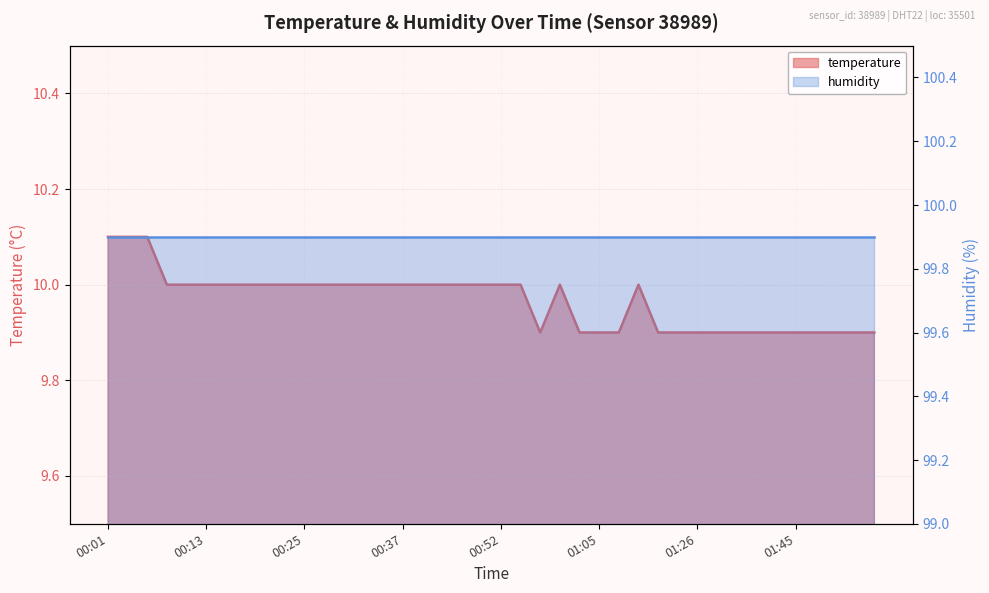

Reading right to left, what are all the values shown in this chart?

01:55=9.9	01:52=9.9	01:50=9.9	01:47=9.9	01:45=9.9	01:42=9.9	01:40=9.9	01:37=9.9	01:29=9.9	01:26=9.9	01:24=9.9	01:16=9.9	01:10=10.0	01:07=9.9	01:05=9.9	01:02=9.9	01:00=10.0	00:57=9.9	00:55=10.0	00:52=10.0	00:50=10.0	00:47=10.0	00:42=10.0	00:40=10.0	00:37=10.0	00:35=10.0	00:32=10.0	00:30=10.0	00:27=10.0	00:25=10.0	00:23=10.0	00:20=10.0	00:18=10.0	00:15=10.0	00:13=10.0	00:10=10.0	00:08=10.0	00:06=10.1	00:03=10.1	00:01=10.1